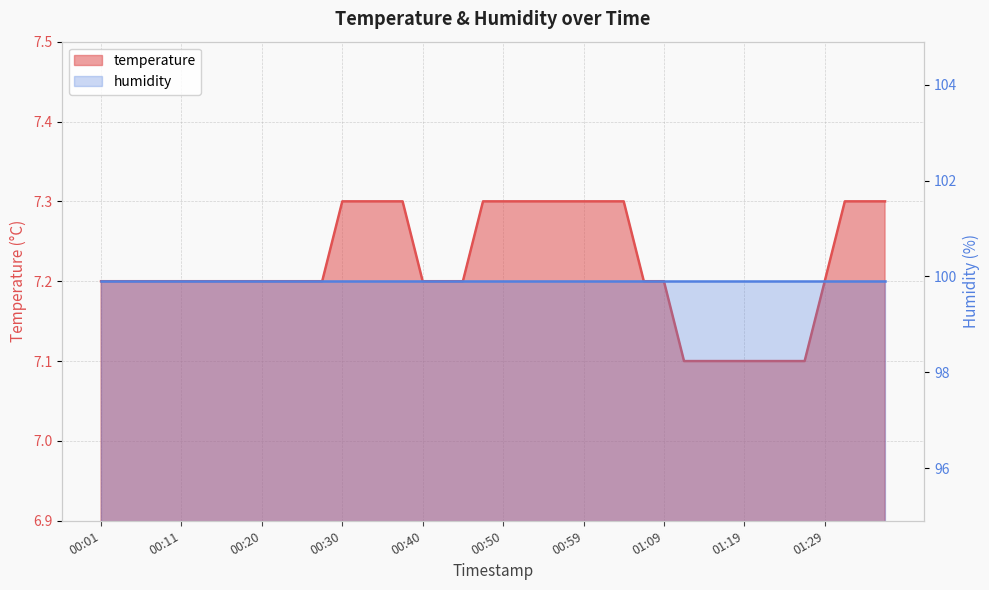

The chart shows a value of 1.5 at 00:28. True or false?

False